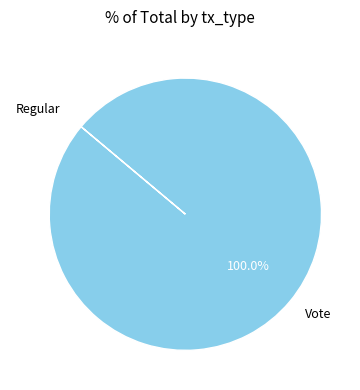

Does any single category account for the majority?

Yes